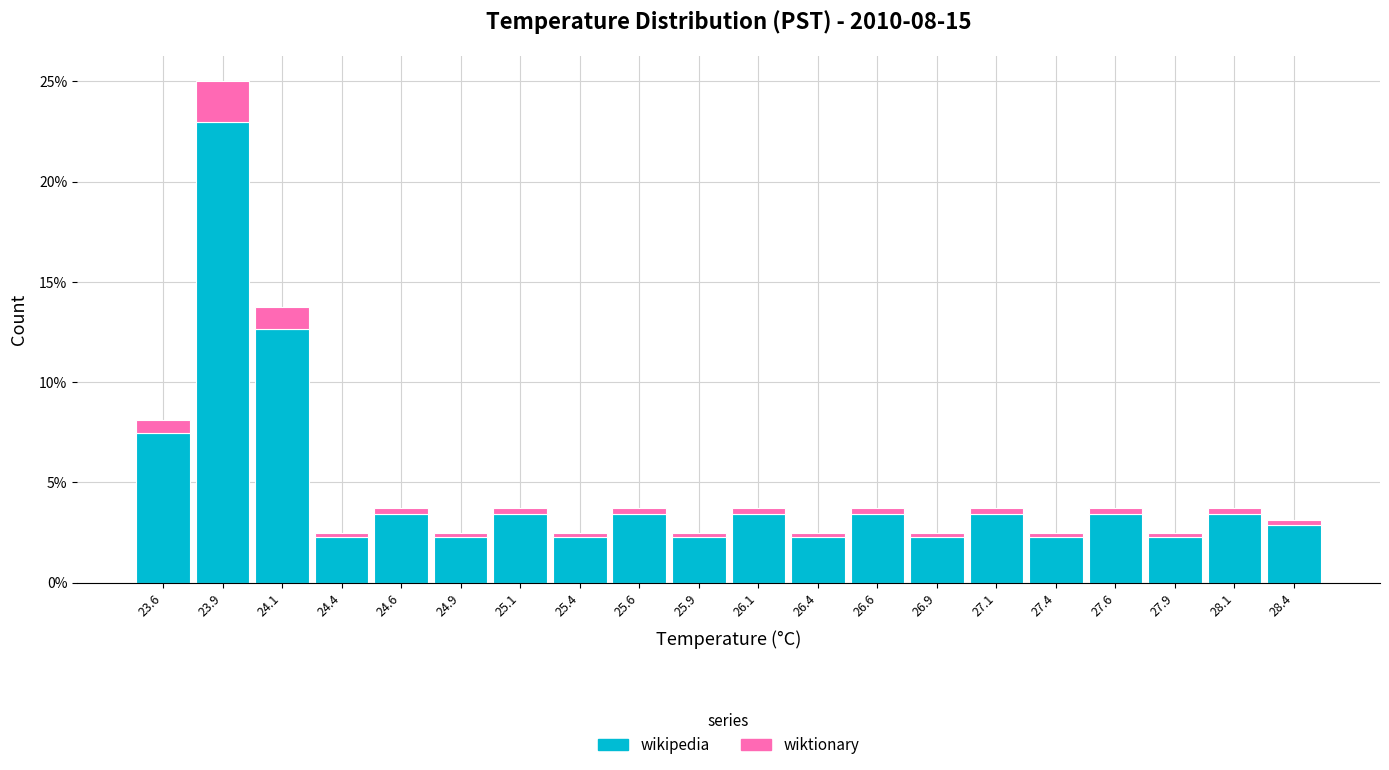

Reading left to right, list every stacked bar in this chart as the range it spans on the x-axis followed by its total height. The values are not printed on the chart, so give them approximately, as read against the axis.

23.50 to 23.75: 8.0
23.75 to 24.00: 25.0
24.00 to 24.25: 14.0
24.25 to 24.50: 2.5
24.50 to 24.75: 4.0
24.75 to 25.00: 2.5
25.00 to 25.25: 4.0
25.25 to 25.50: 2.5
25.50 to 25.75: 4.0
25.75 to 26.00: 2.5
26.00 to 26.25: 4.0
26.25 to 26.50: 2.5
26.50 to 26.75: 4.0
26.75 to 27.00: 2.5
27.00 to 27.25: 4.0
27.25 to 27.50: 2.5
27.50 to 27.75: 4.0
27.75 to 28.00: 2.5
28.00 to 28.25: 4.0
28.25 to 28.50: 3.0